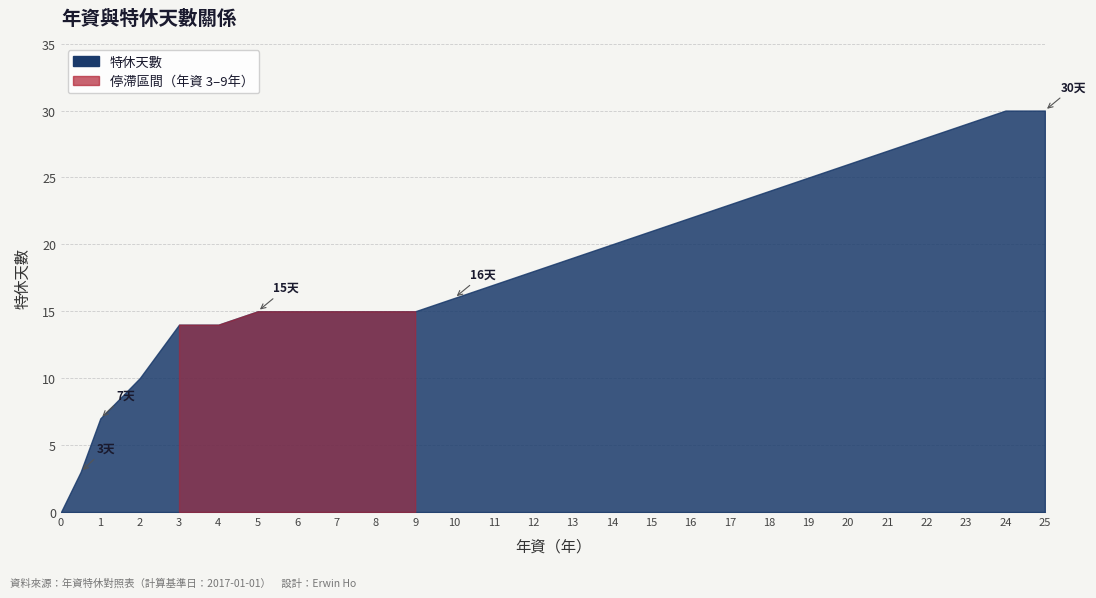

Reading right to left, what are all the values shown in this chart?

年資(年): 25.0	24.0	23.0	22.0	21.0	20.0	19.0	18.0	17.0	16.0	15.0	14.0	13.0	12.0	11.0	10.0	9.0	8.0	7.0	6.0	5.0	4.0	3.0	2.0	1.0	0.5	0.0
特休天數: 30.0	30.0	29.0	28.0	27.0	26.0	25.0	24.0	23.0	22.0	21.0	20.0	19.0	18.0	17.0	16.0	15.0	15.0	15.0	15.0	15.0	14.0	14.0	10.0	7.0	3.0	0.0